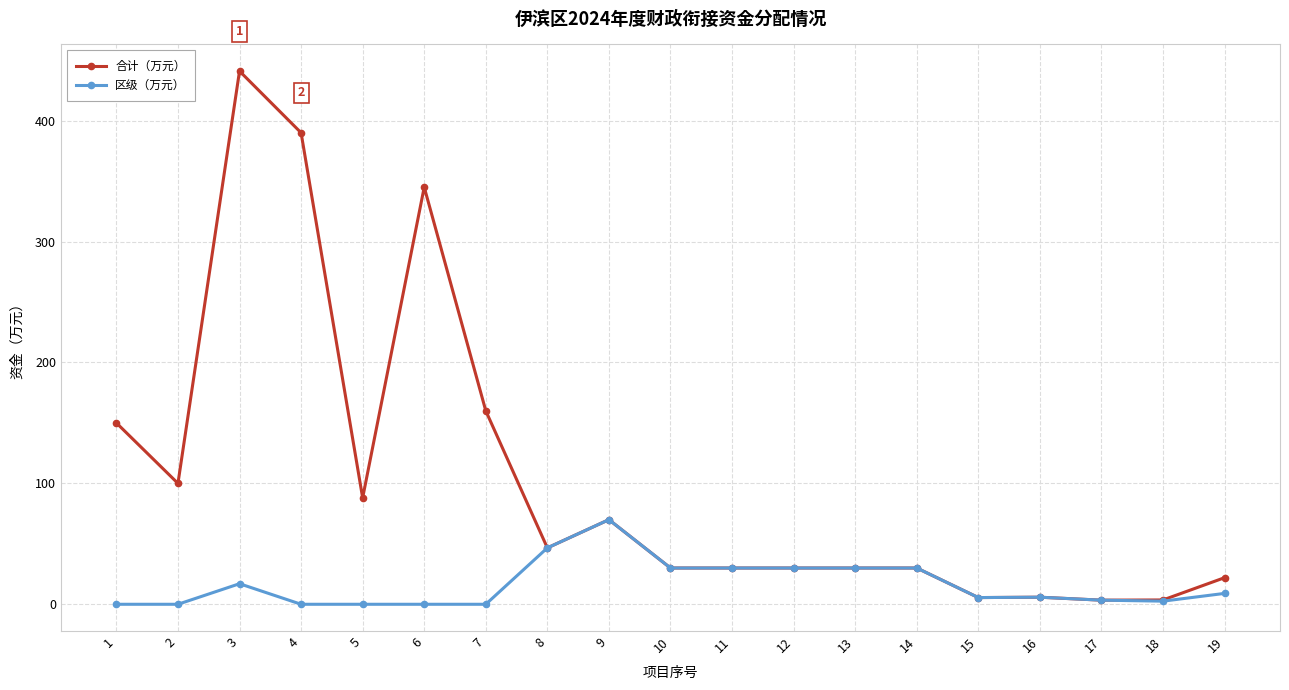

Rank the series by their maximum value, from highest to lowest.

合计（万元）, 区级（万元）